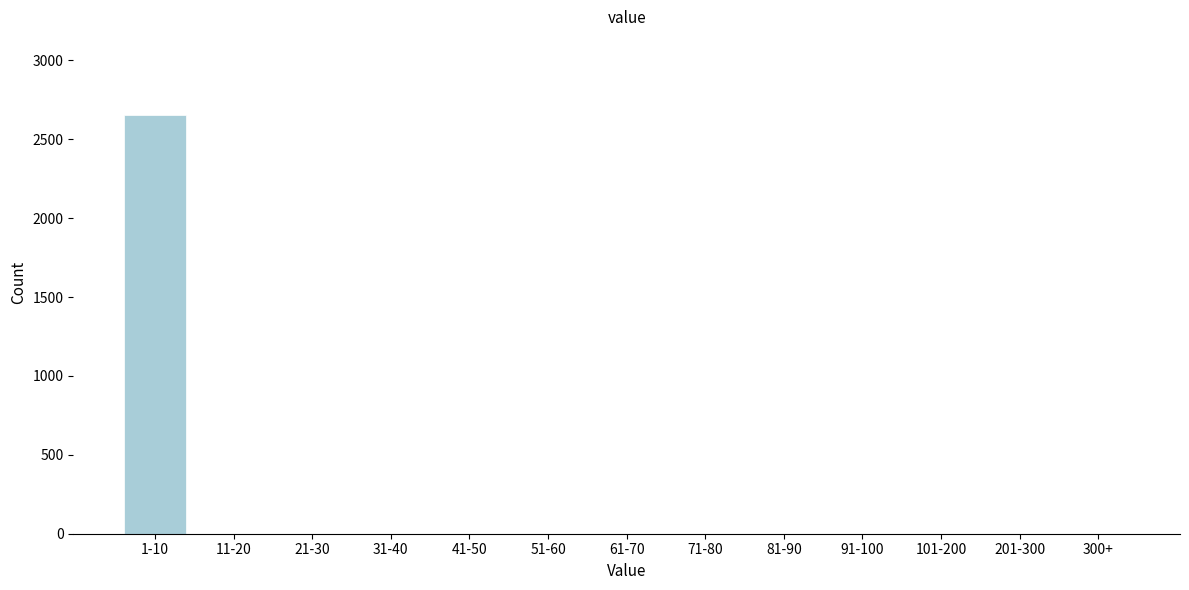

Reading left to right, list all the values displayed in this chart.

1-10=2653	11-20=0	21-30=0	31-40=0	41-50=0	51-60=0	61-70=0	71-80=0	81-90=0	91-100=0	101-200=0	201-300=0	300+=0